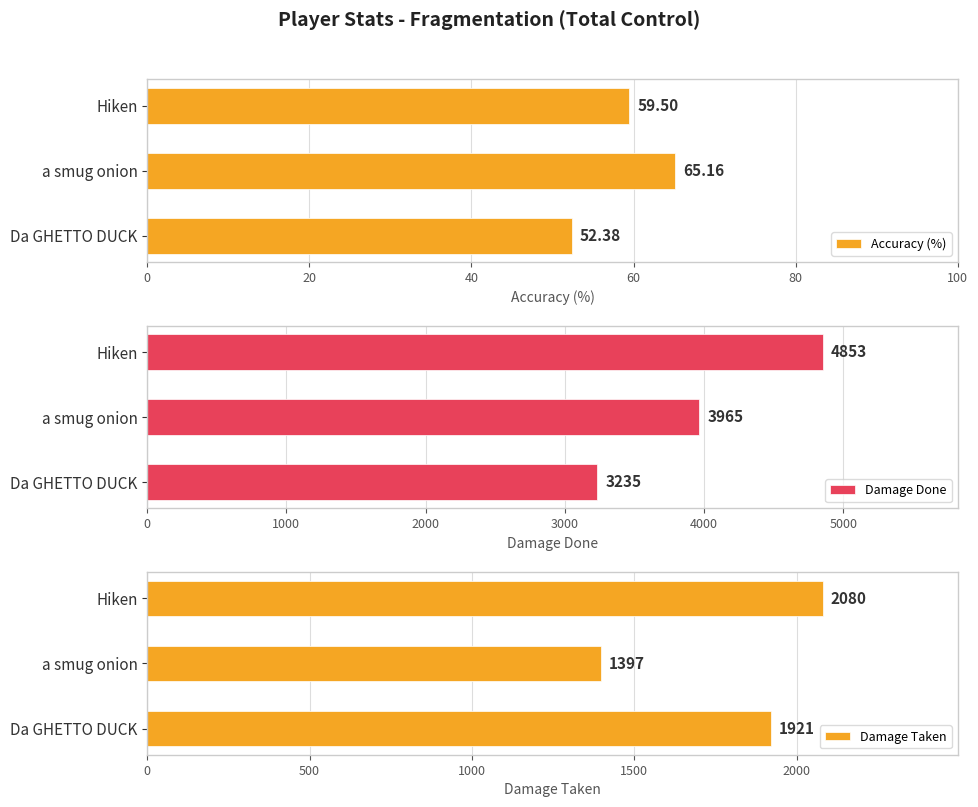

What is the difference between the maximum and minimum values in the Damage Done series?

1618